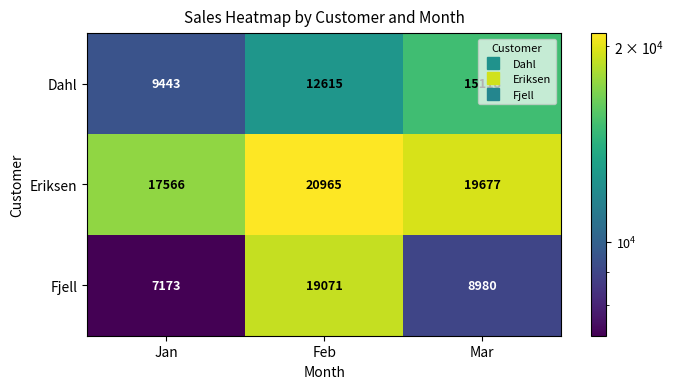

How many Eriksen values are between 17566 and 20965?

3